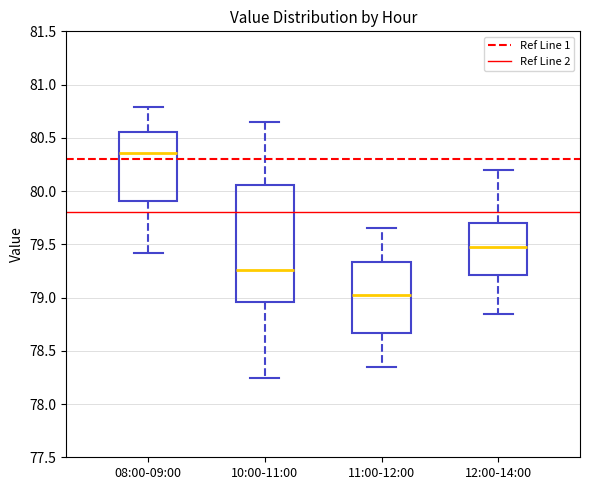

Reading left to right, transcribe this box plot: for each box, give where its median line is, the range the box spans, and where its two whiskers end, as read against the y-axis. The values are not printed on the chart, so give them approximately, as read against the axis.

08:00-09:00: median 80.35, box 79.90 to 80.55, whiskers 79.40 to 80.80
10:00-11:00: median 79.25, box 78.95 to 80.05, whiskers 78.25 to 80.65
11:00-12:00: median 79.05, box 78.65 to 79.35, whiskers 78.35 to 79.65
12:00-14:00: median 79.50, box 79.20 to 79.70, whiskers 78.85 to 80.20